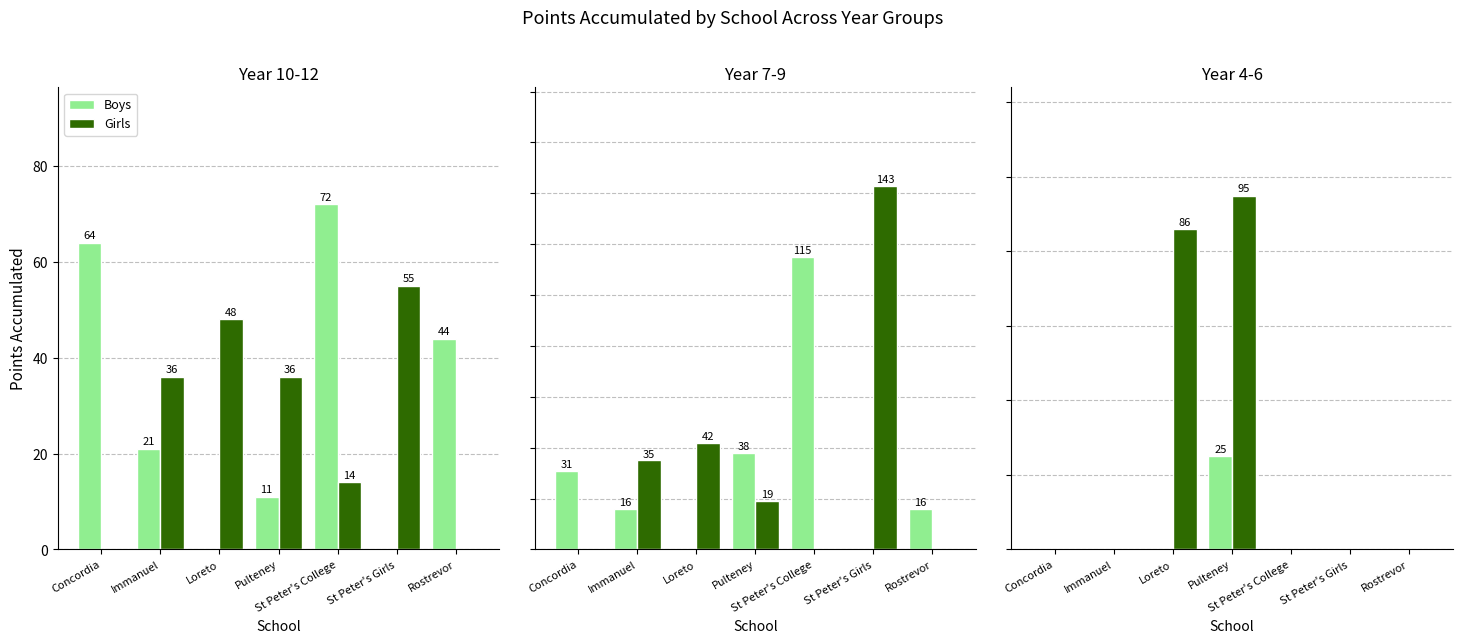

The value of Girls at Rostrevor is 0. True or false?

True